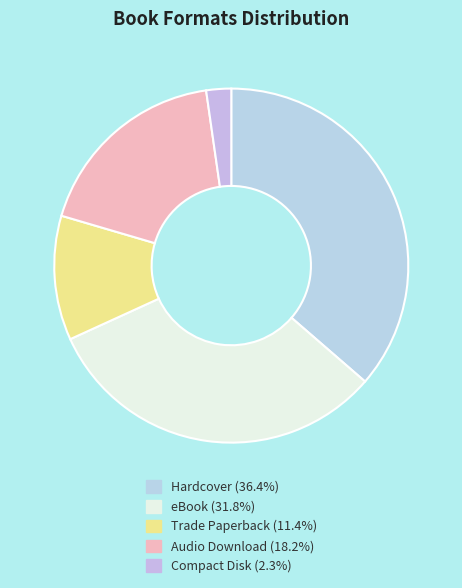

Is it true that Trade Paperback is 1% of the pie?

False